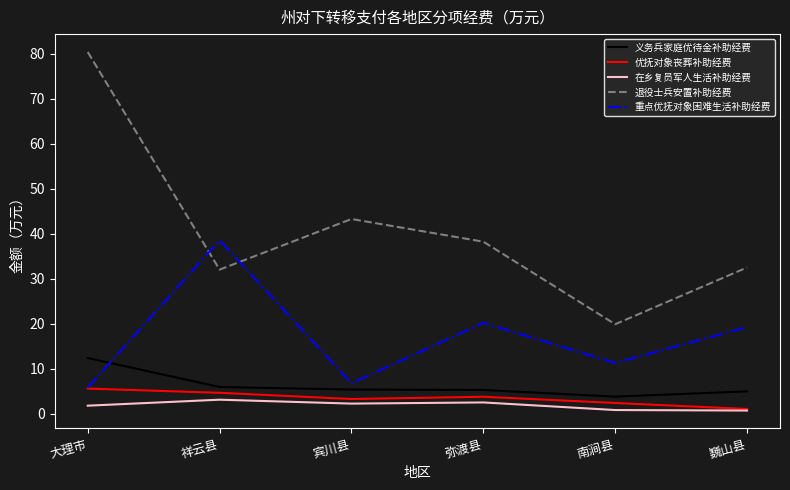

True or false: 重点优抚对象困难生活补助经费 and 在乡复员军人生活补助经费 intersect in this chart.

False